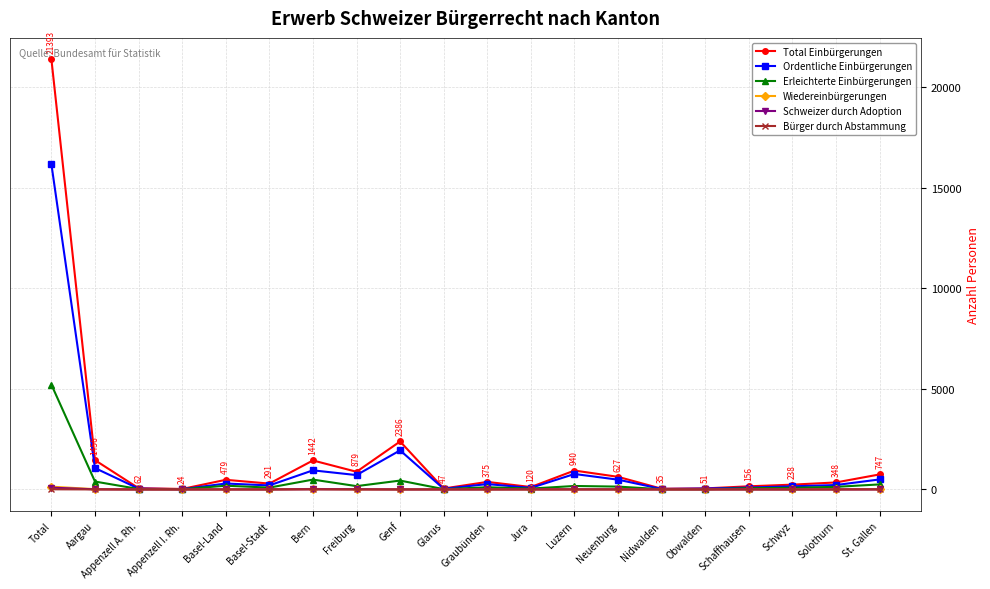

What is the average value of the Wiedereinbürgerungen series?

12